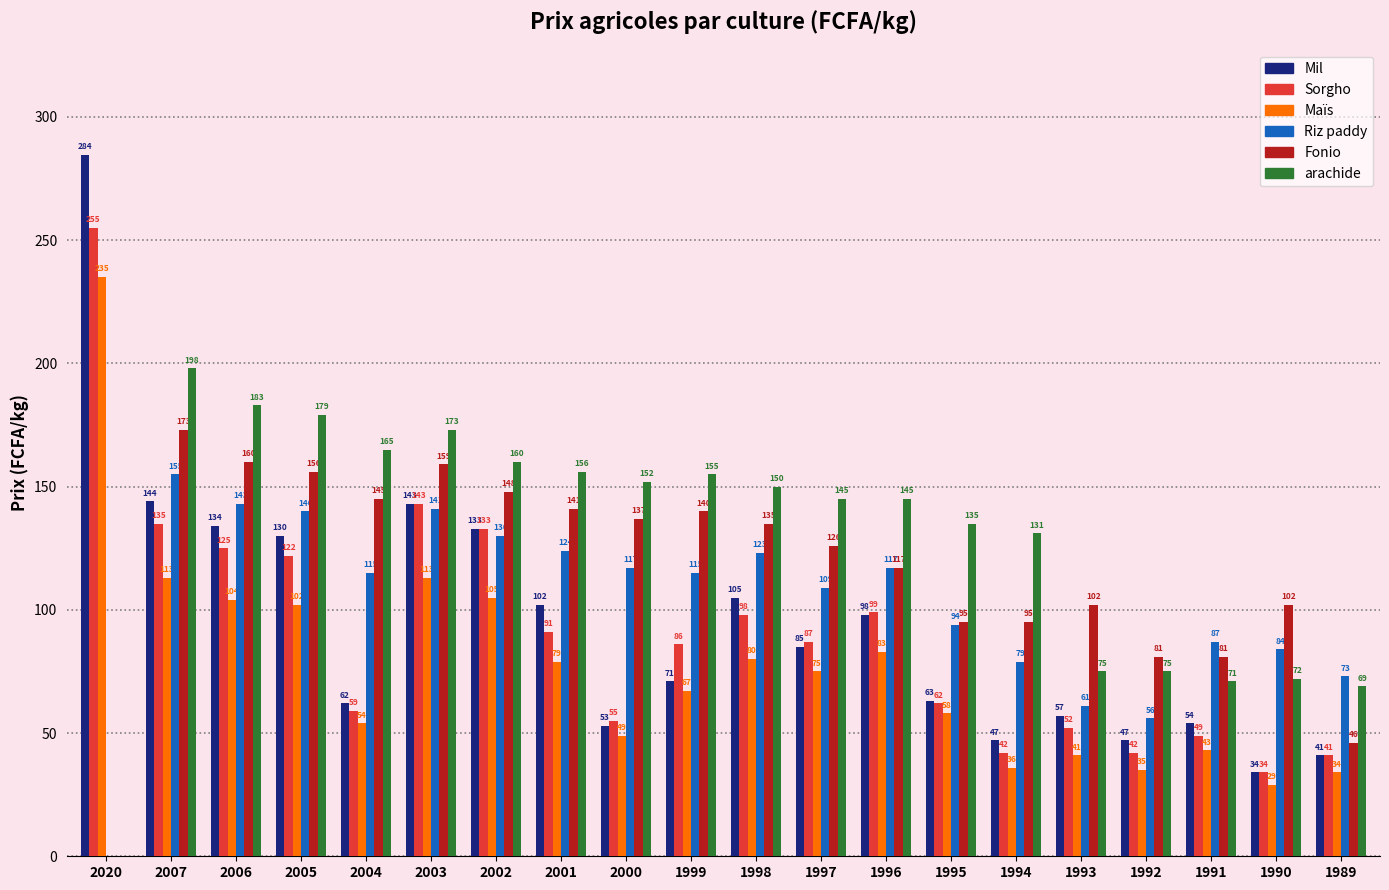

At which category does the chart reach its peak across all series?

2020